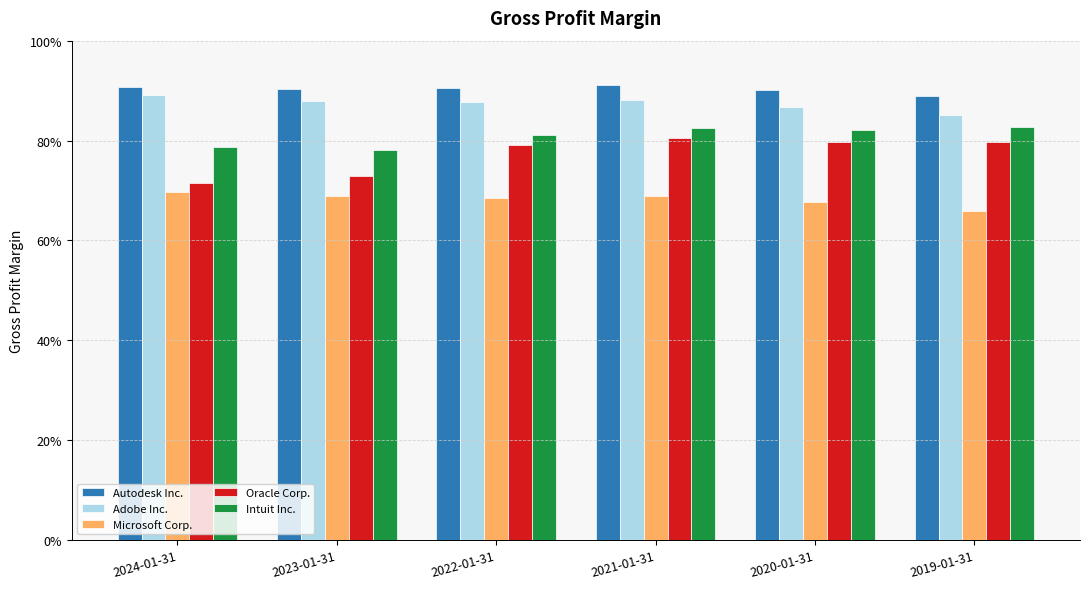

Are the bars horizontal?

No